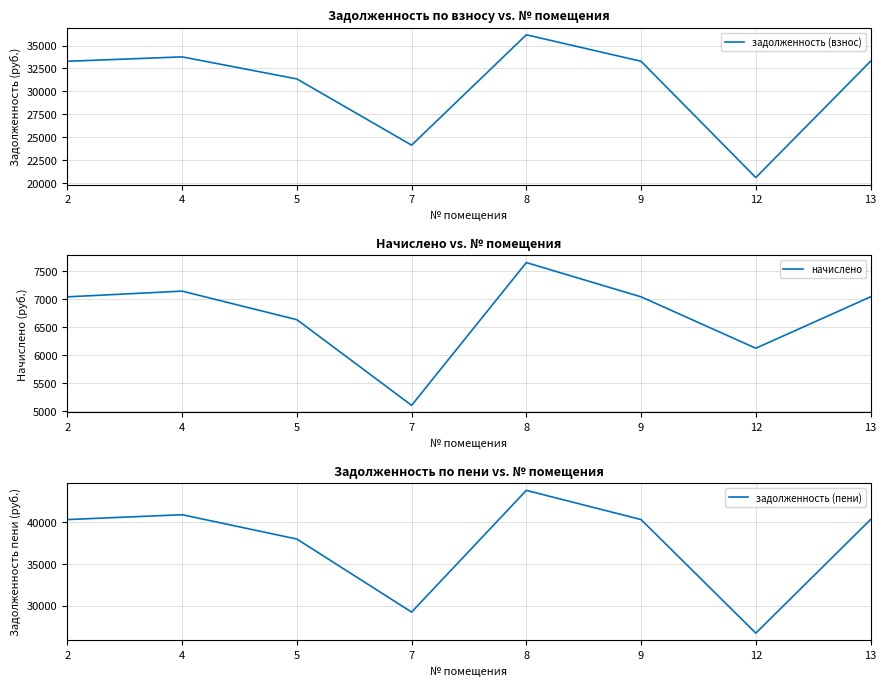

What is the difference between the second highest and minimum values in the начислено series?

2041.2